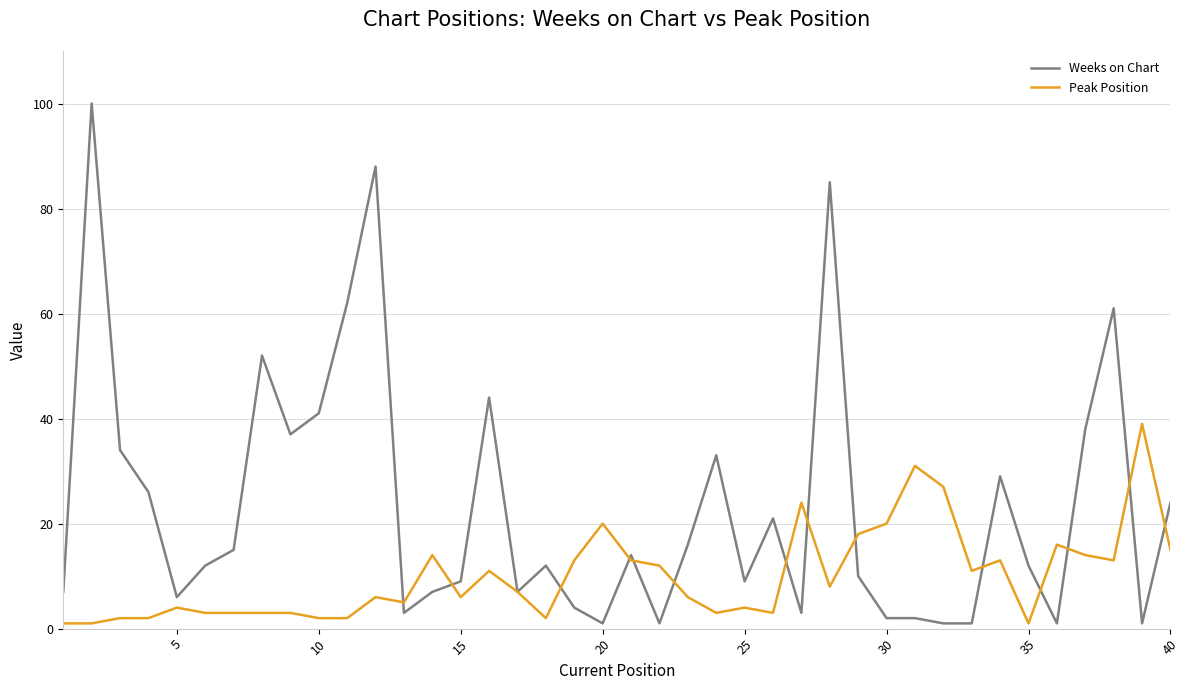

Rank the series by their average value, from highest to lowest.

Weeks on Chart, Peak Position